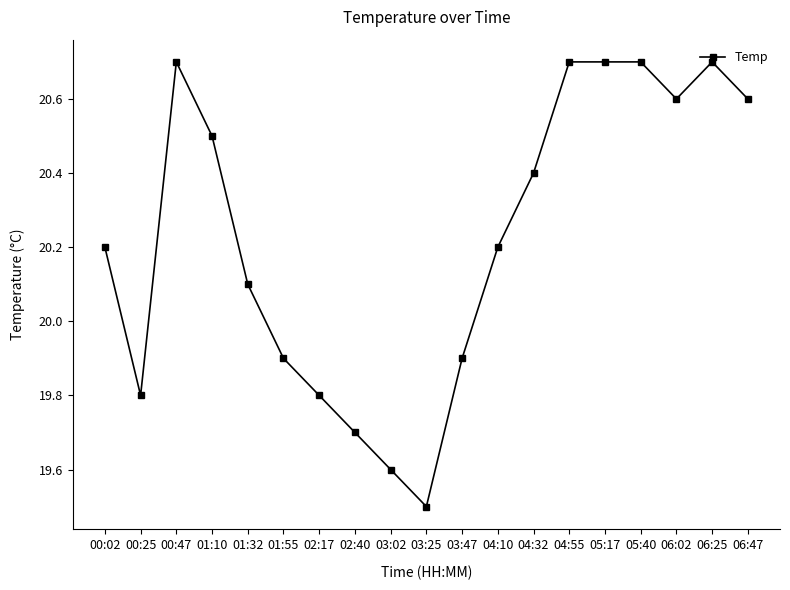

What is the change in value from 02:40 to 05:17?

+1.0